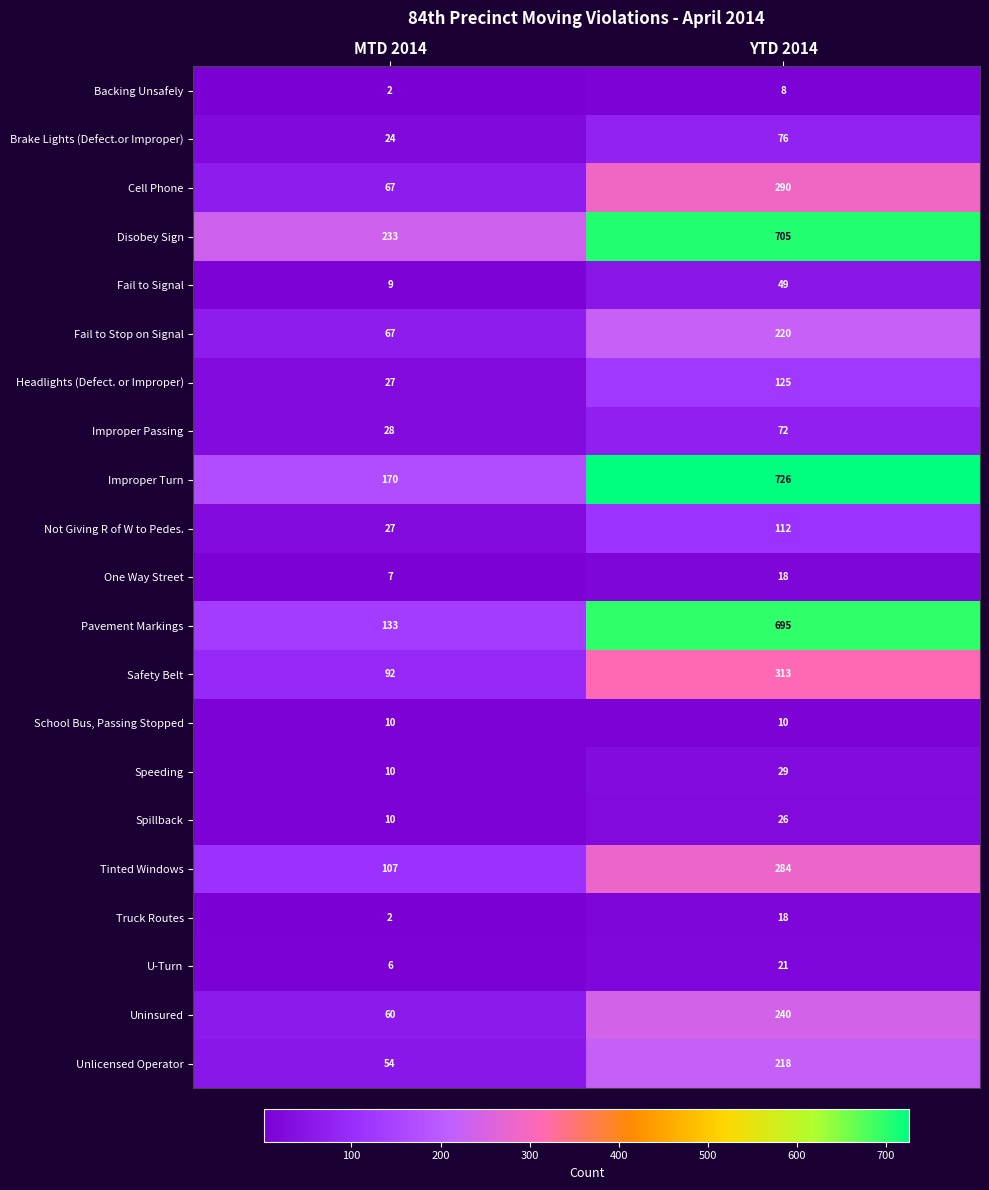

At which category does the chart reach its peak across all series?

YTD 2014